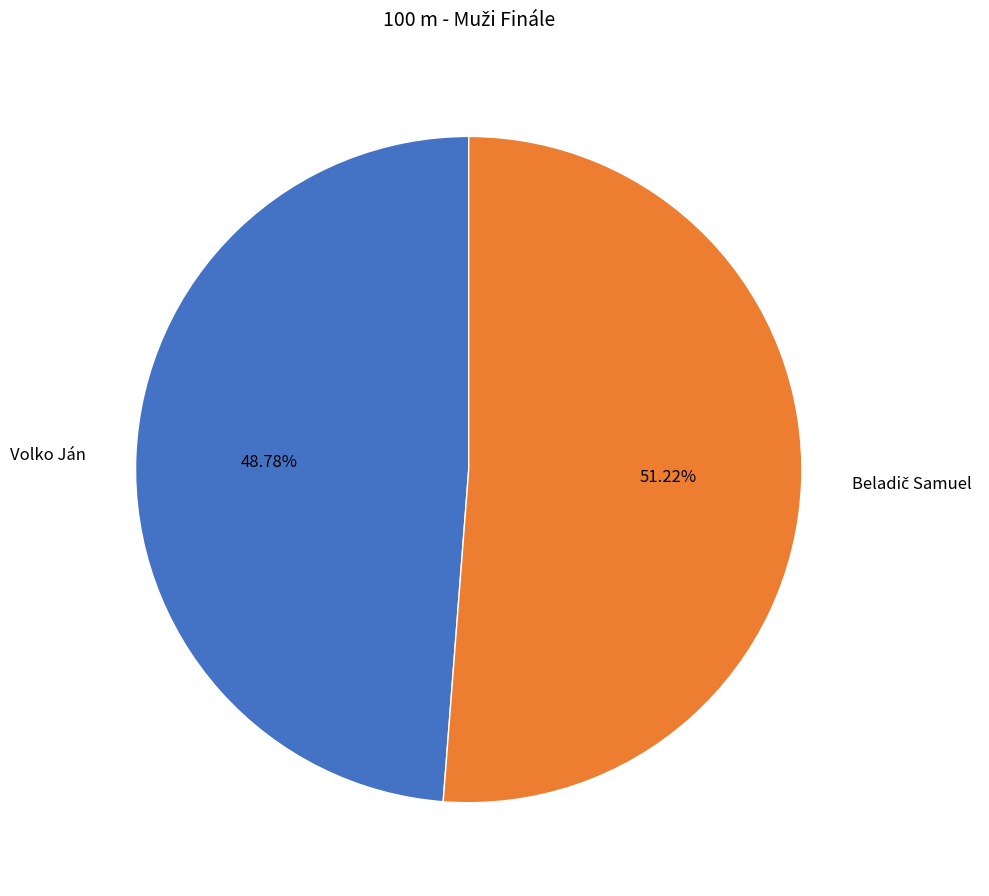

True or false: Volko Ján accounts for 43% of the total.

False